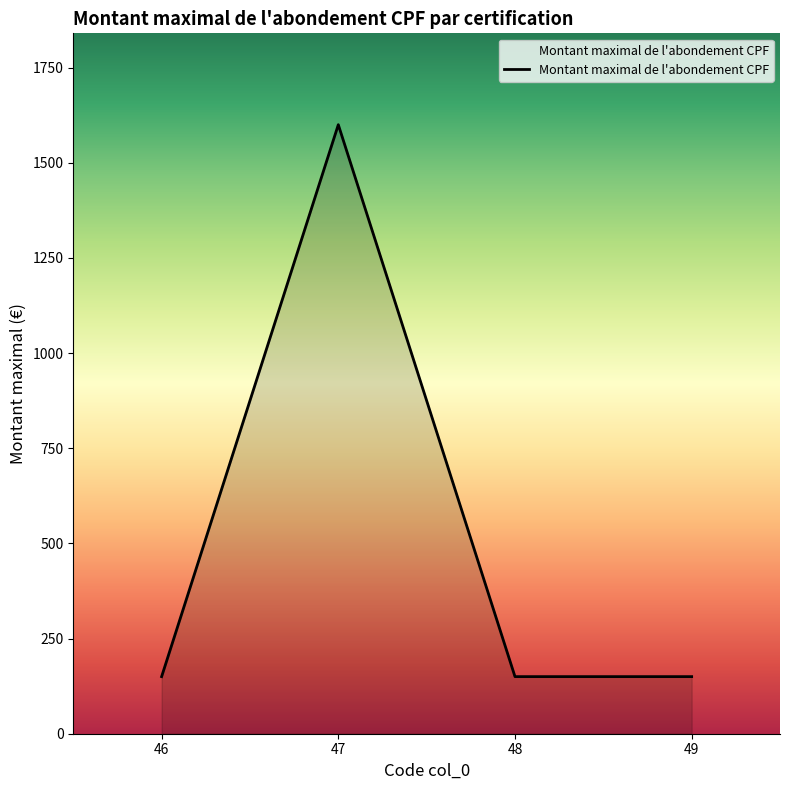

How many lines are shown in the chart?

1